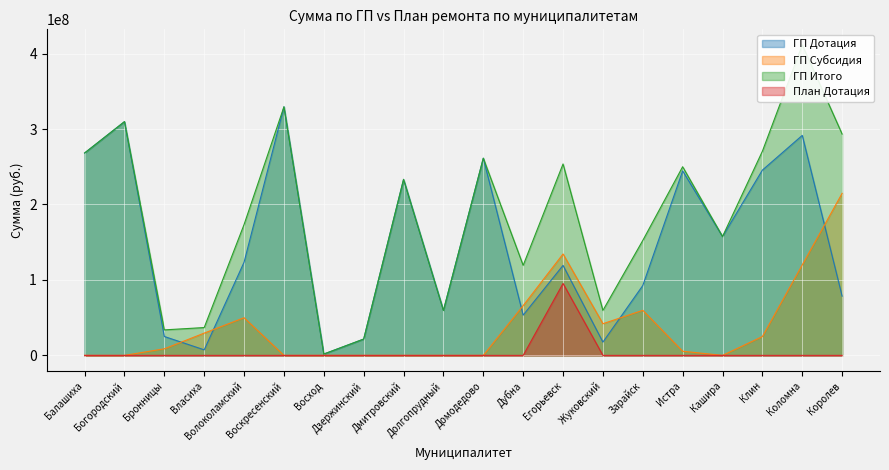

How many data points in ГП Итого are less than 233303000?

10